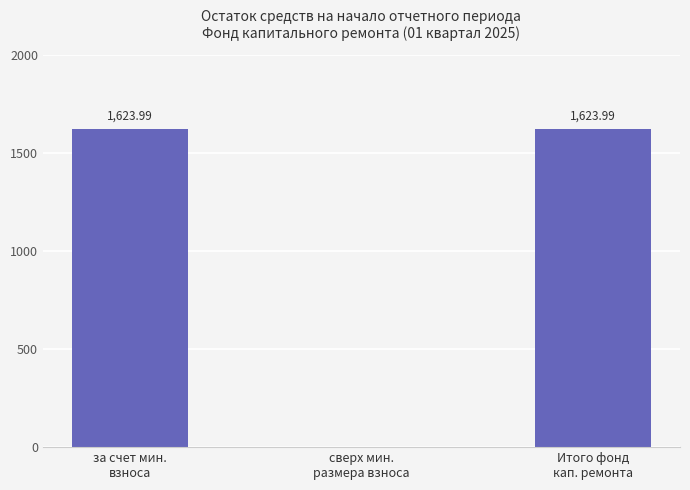

At which label is the value closest to 811?

сверх мин.
размера взноса